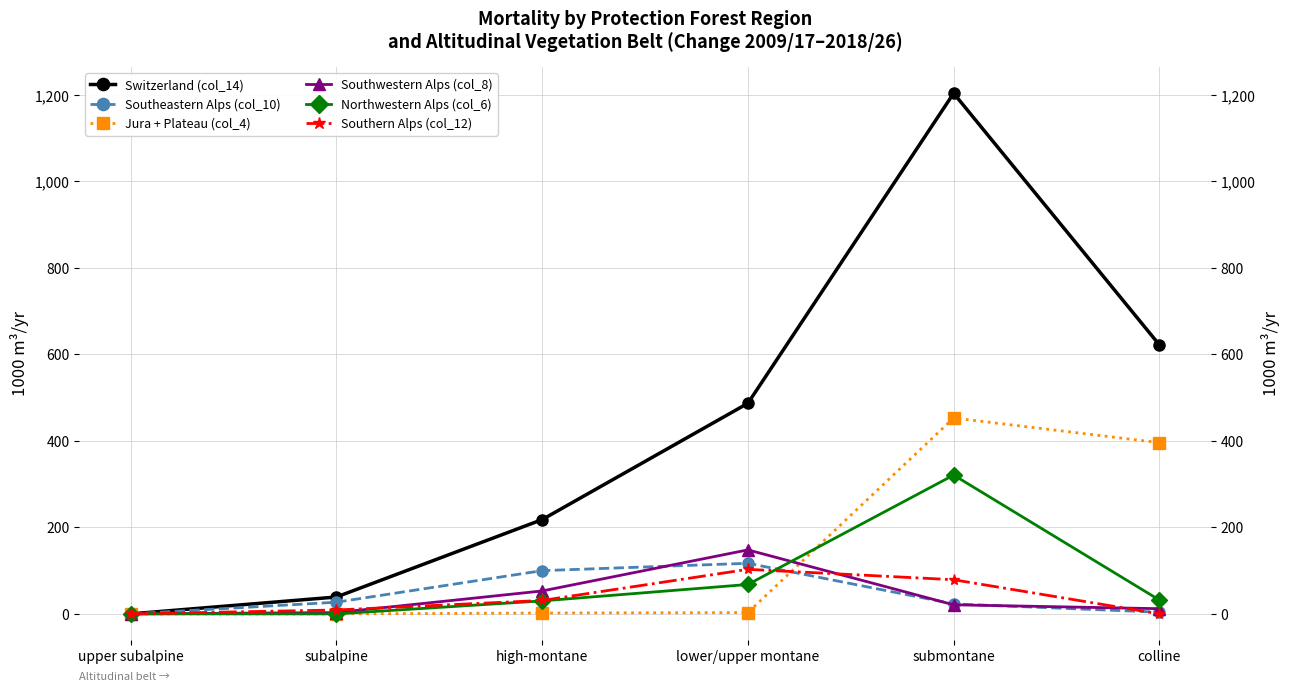

How many distinct data groups are displayed?

6